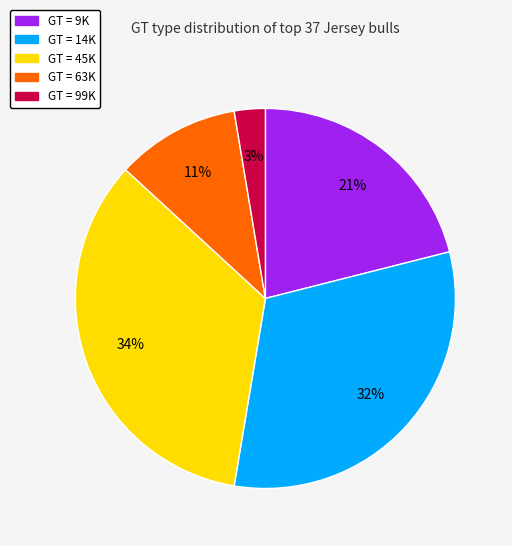

Does GT = 45K account for over 50% of the chart?

No